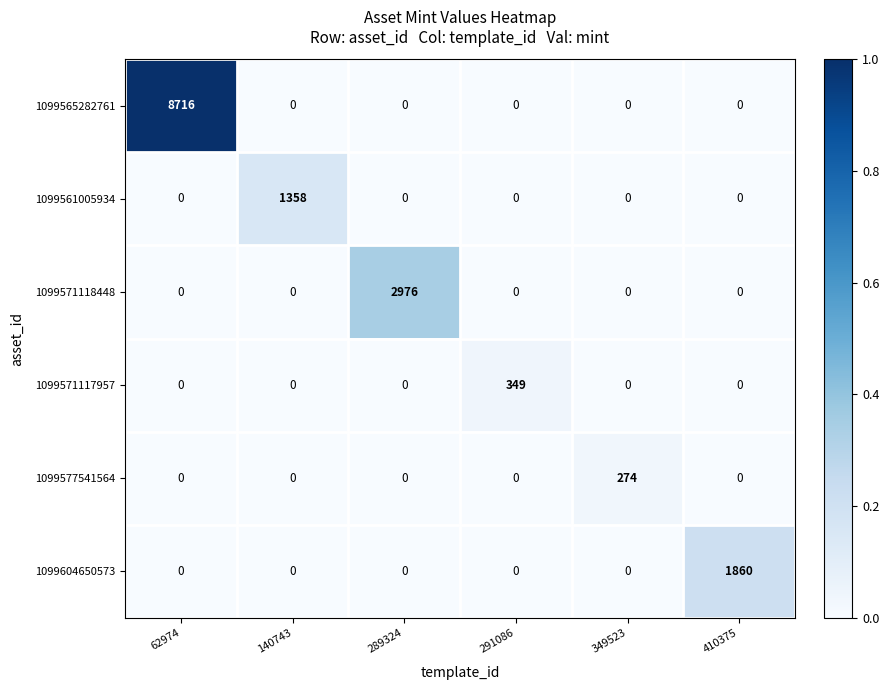

What is the difference between the highest and lowest values at 140743?

1358